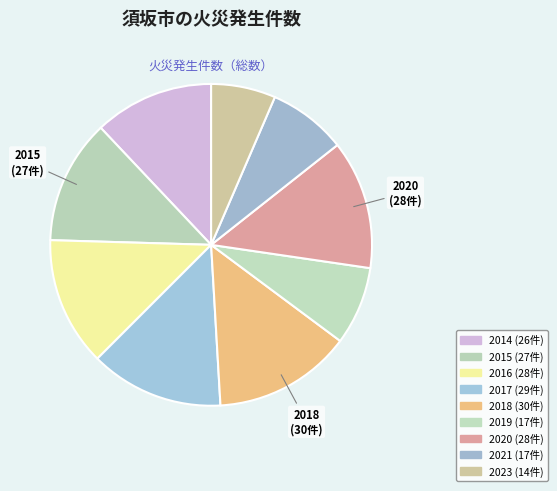

How many segments does this pie chart have?

9